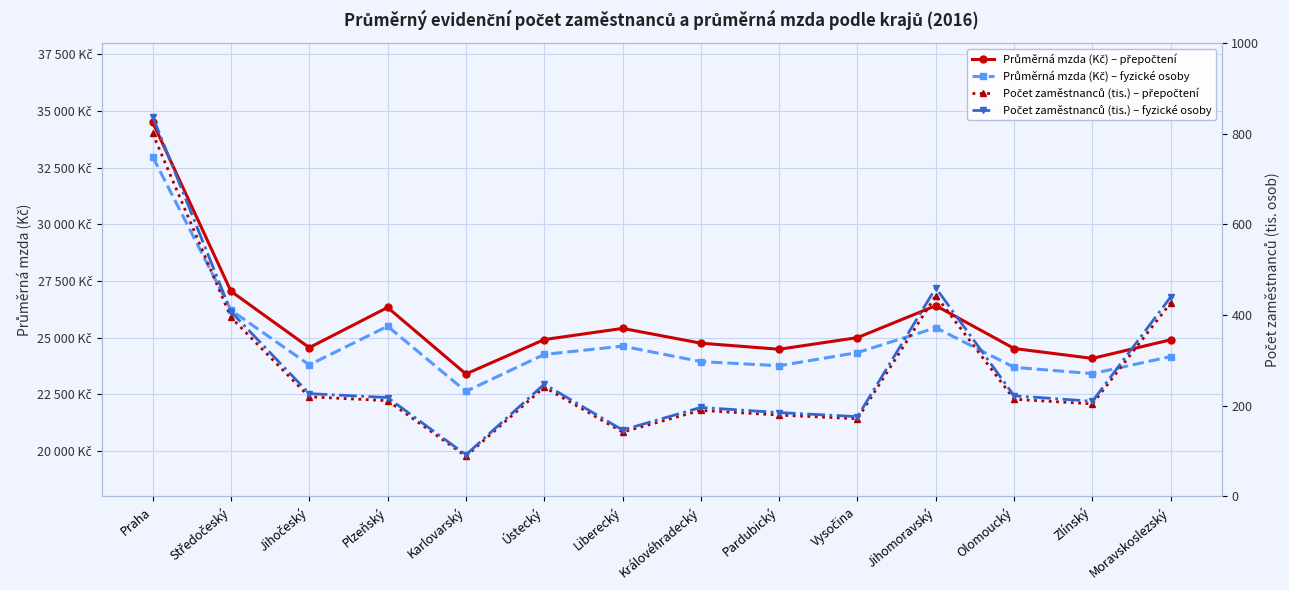

At which category does Počet zaměstnanců (tis.) – přepočtení reach its first local peak?

Ústecký